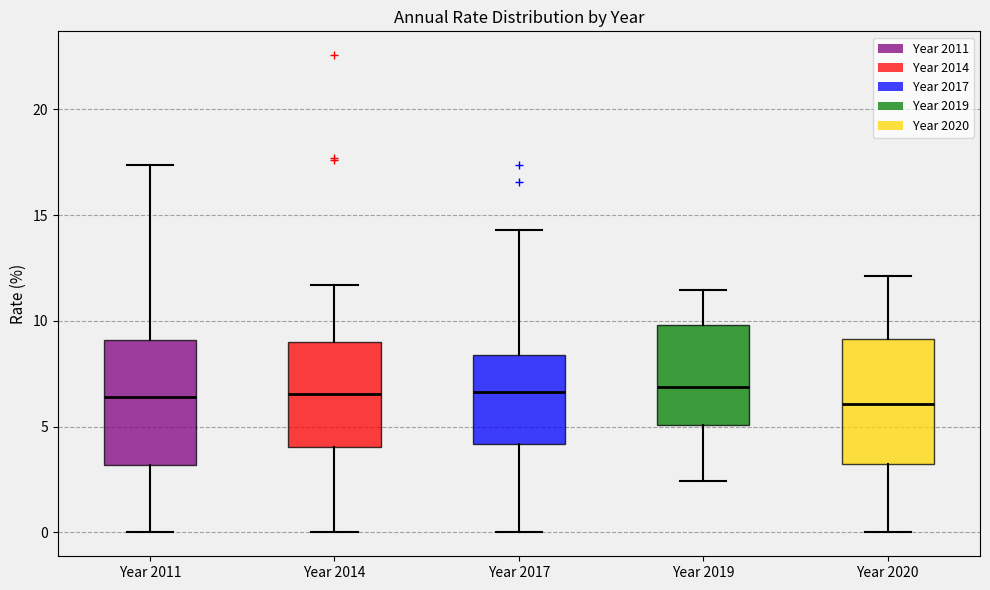

Reading left to right, transcribe this box plot: for each box, give where its median line is, the range the box spans, and where its two whiskers end, as read against the y-axis. The values are not printed on the chart, so give them approximately, as read against the axis.

Year 2011: median 6.5, box 3.0 to 9.0, whiskers 0.0 to 17.5
Year 2014: median 6.5, box 4.0 to 9.0, whiskers 0.0 to 11.5
Year 2017: median 6.5, box 4.0 to 8.5, whiskers 0.0 to 14.5
Year 2019: median 7.0, box 5.0 to 10.0, whiskers 2.5 to 11.5
Year 2020: median 6.0, box 3.0 to 9.0, whiskers 0.0 to 12.0